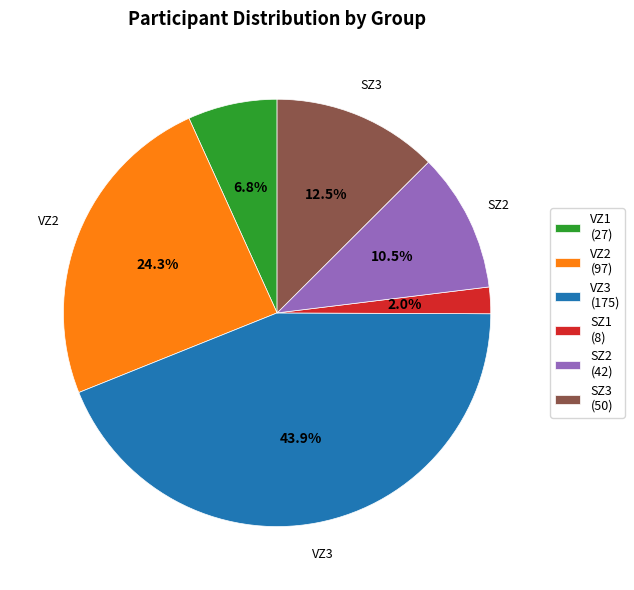

Is there a majority slice in this chart?

No